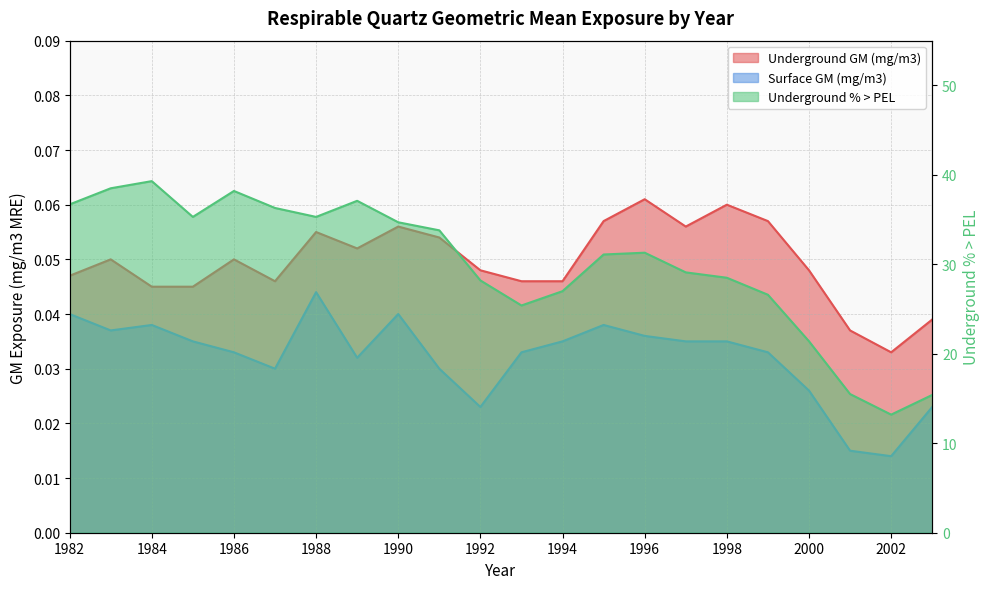

True or false: Underground GM (mg/m3) has a value of 0.0 at 1992.

True